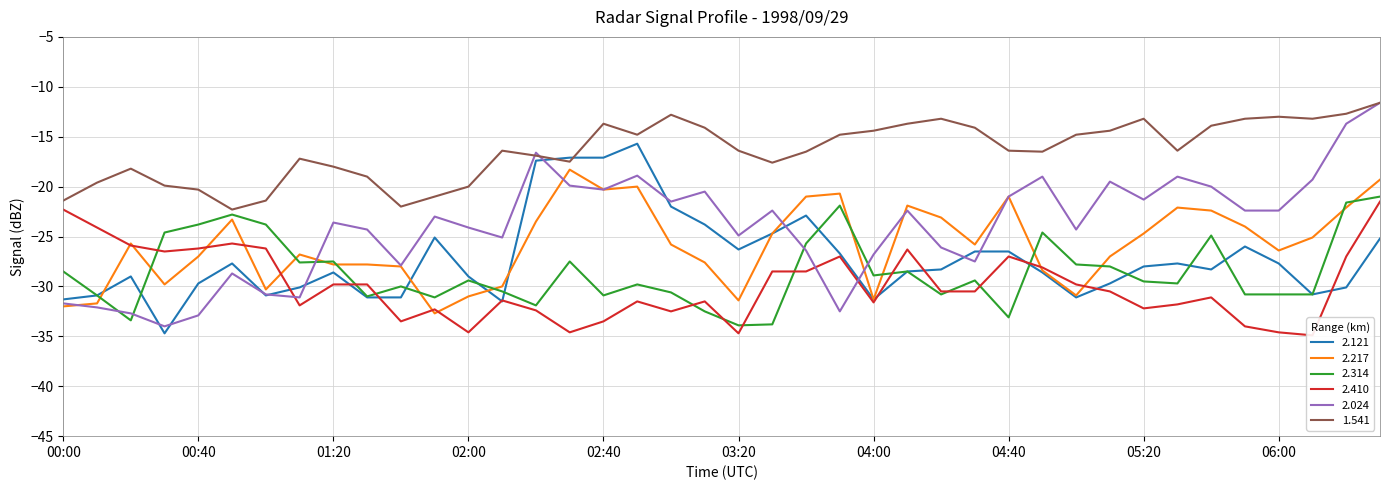

Between 00:00 and 02:10, which series saw the biggest shift?

2.410